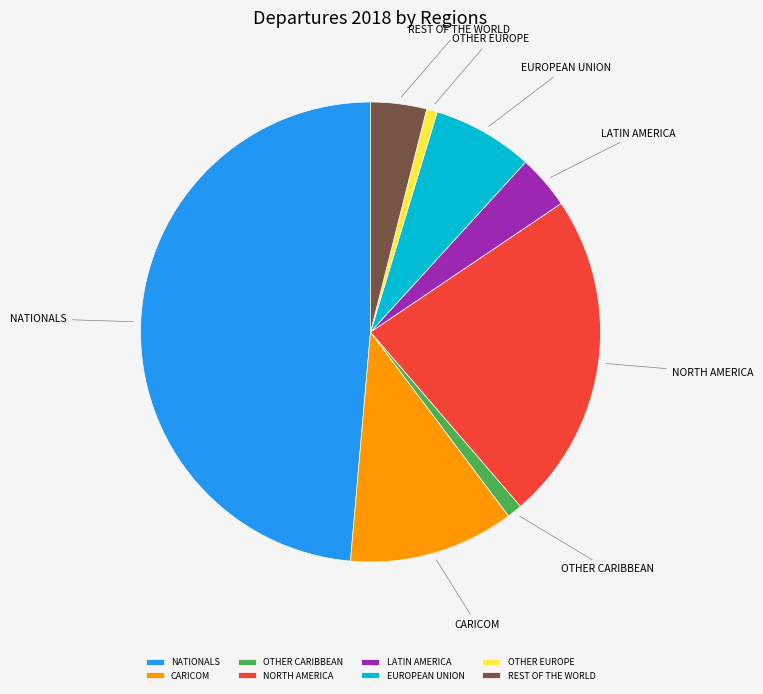

Which category has the biggest portion of the pie?

NATIONALS